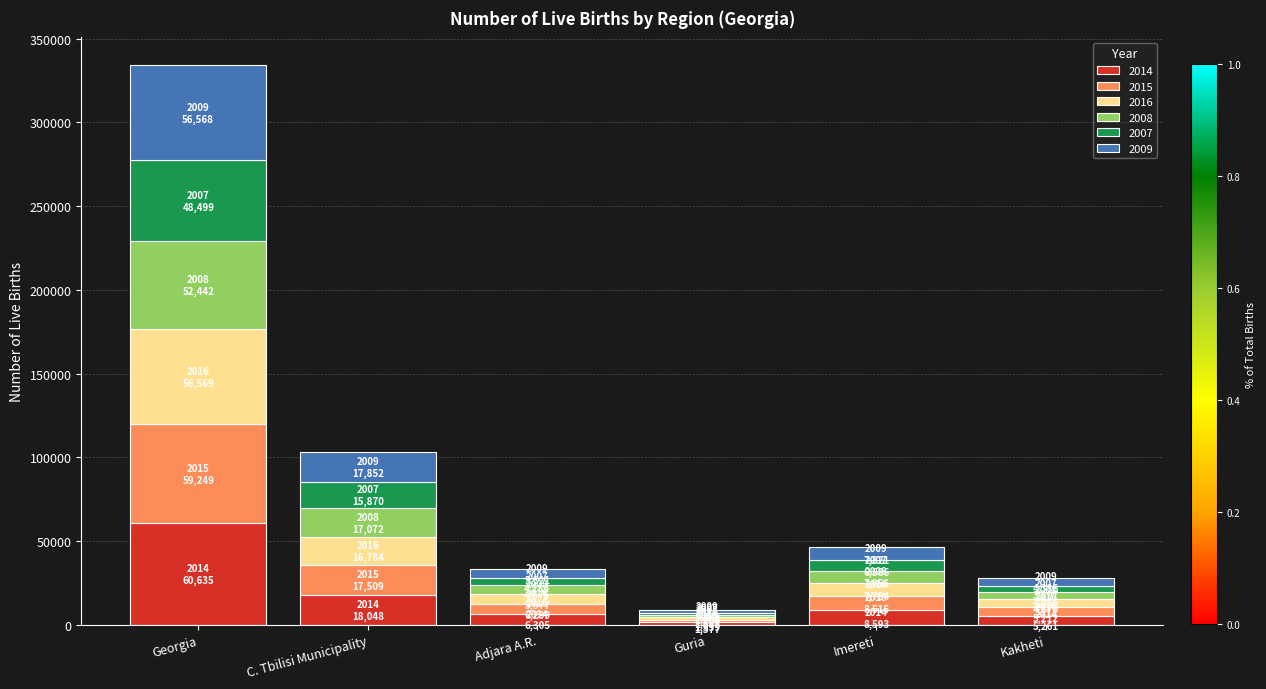

At which label does 2014 reach its peak?

Georgia